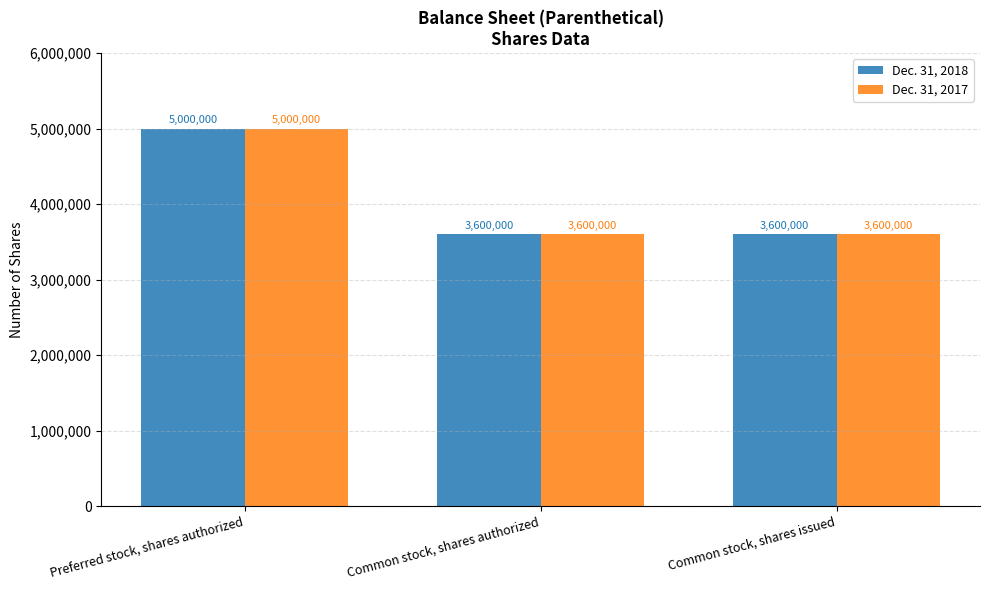

Reading right to left, extract all data points from this chart.

Dec. 31, 2018: 3600000	3600000	5000000
Dec. 31, 2017: 3600000	3600000	5000000